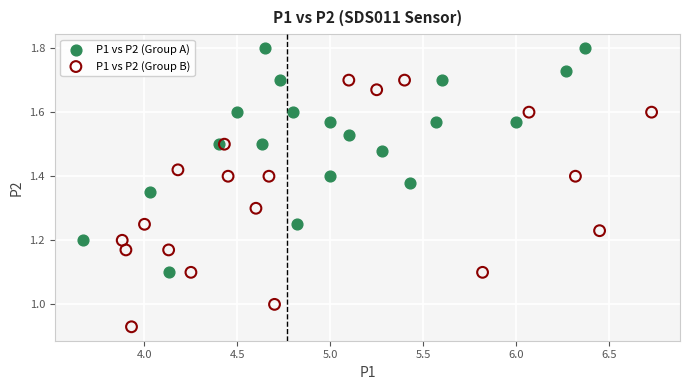

Which series contains the lowest Y value?

P1 vs P2 (Group B)